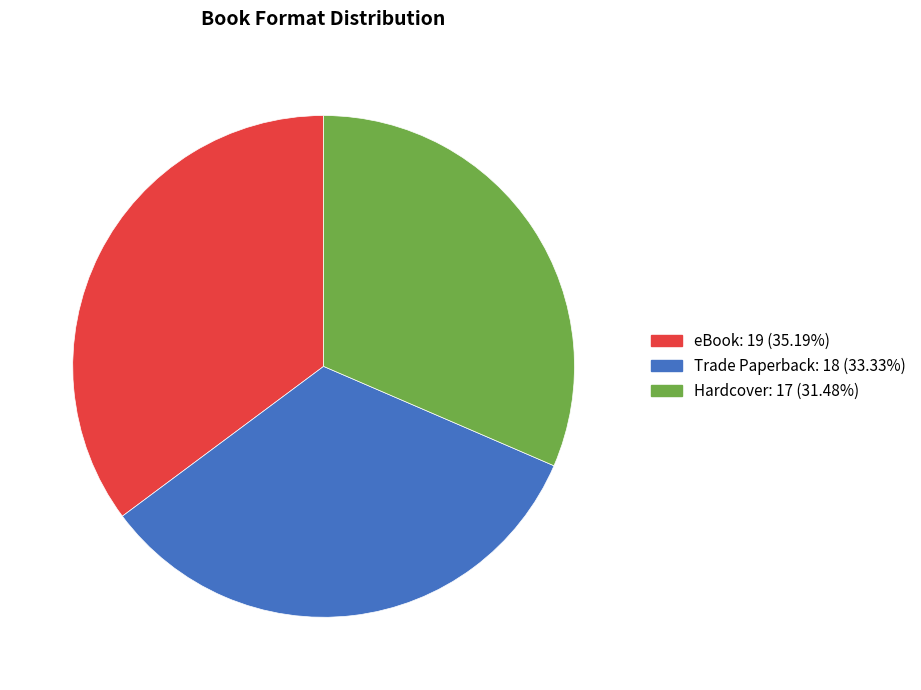

Is it true that Hardcover is 43% of the pie?

False